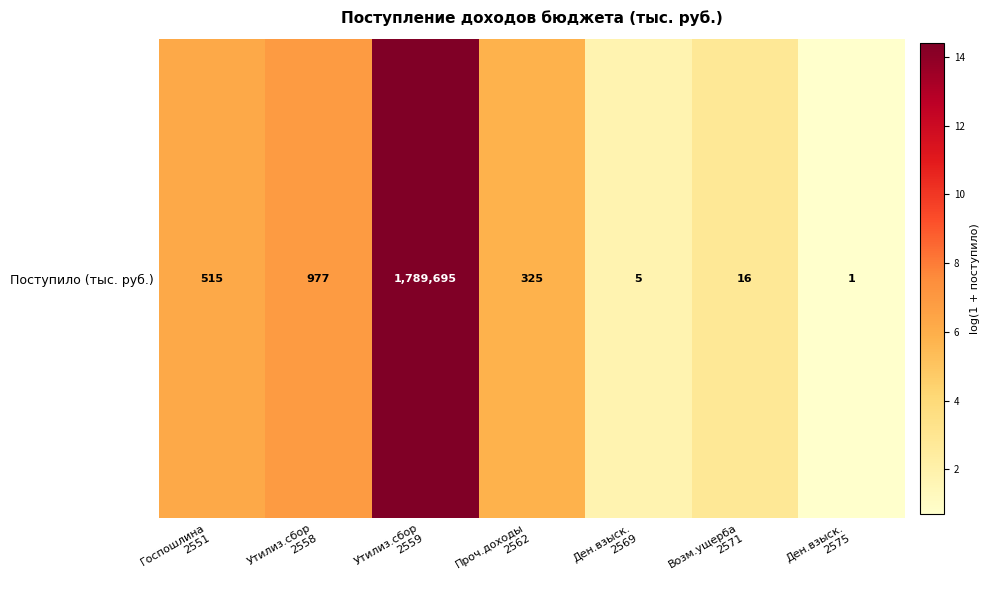

Reading left to right, list all the values displayed in this chart.

6.2	6.9	14.4	5.8	1.8	2.8	0.7